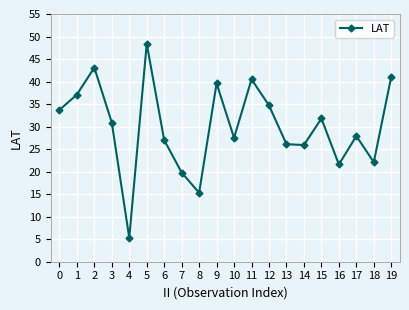

Count the number of categories in the chart.

20